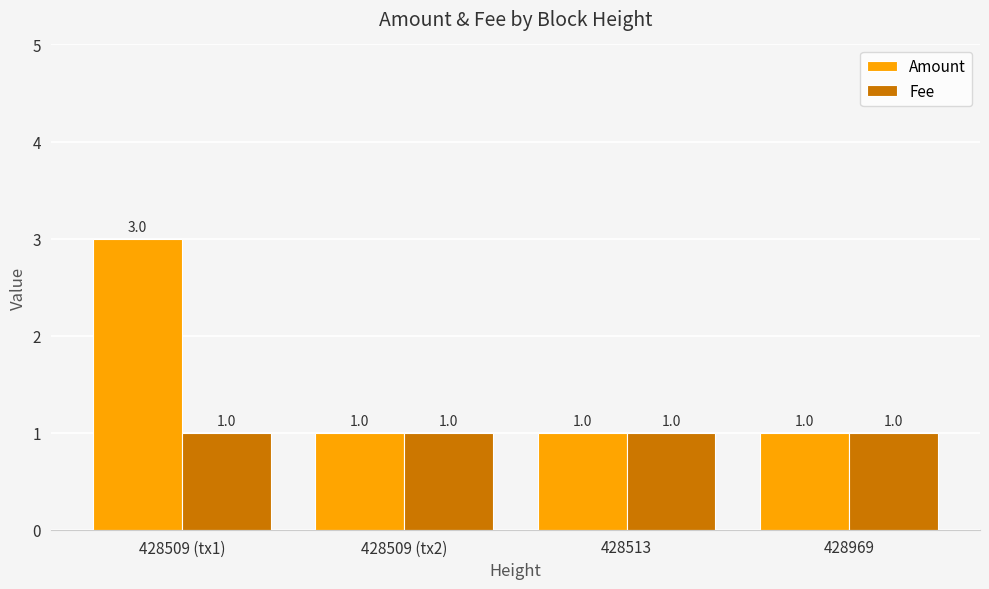

How many bars are there in each group?

2